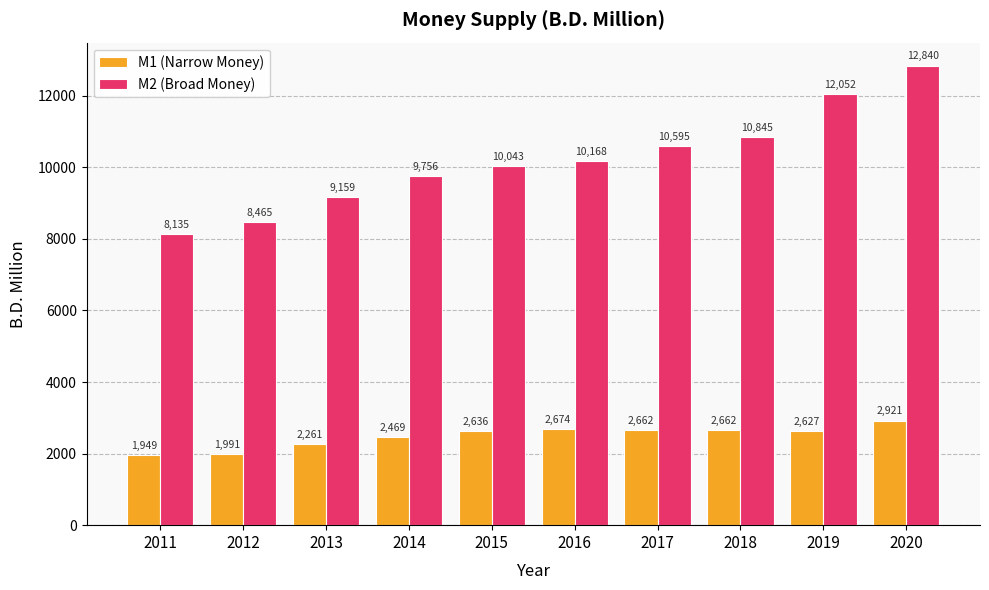

What is the sum of the M1 (Narrow Money) values at 2012 and 2016?

4664.1